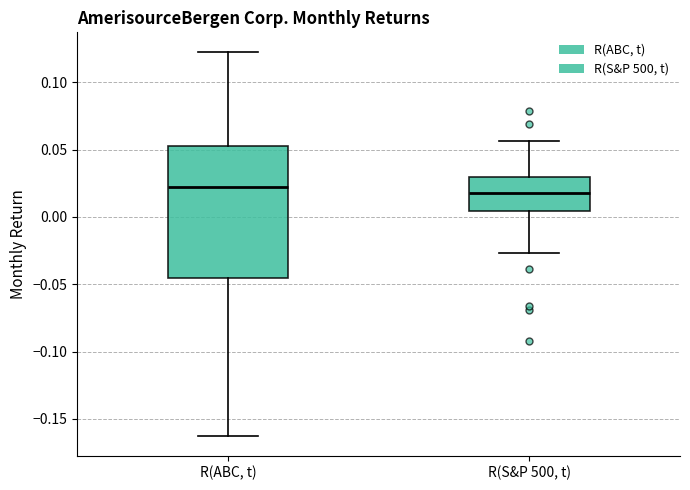

Where is the lower edge of the box for R(S&P 500, t) on the y-axis? The values are not printed on the chart, so give them approximately, as read against the axis.

0.005